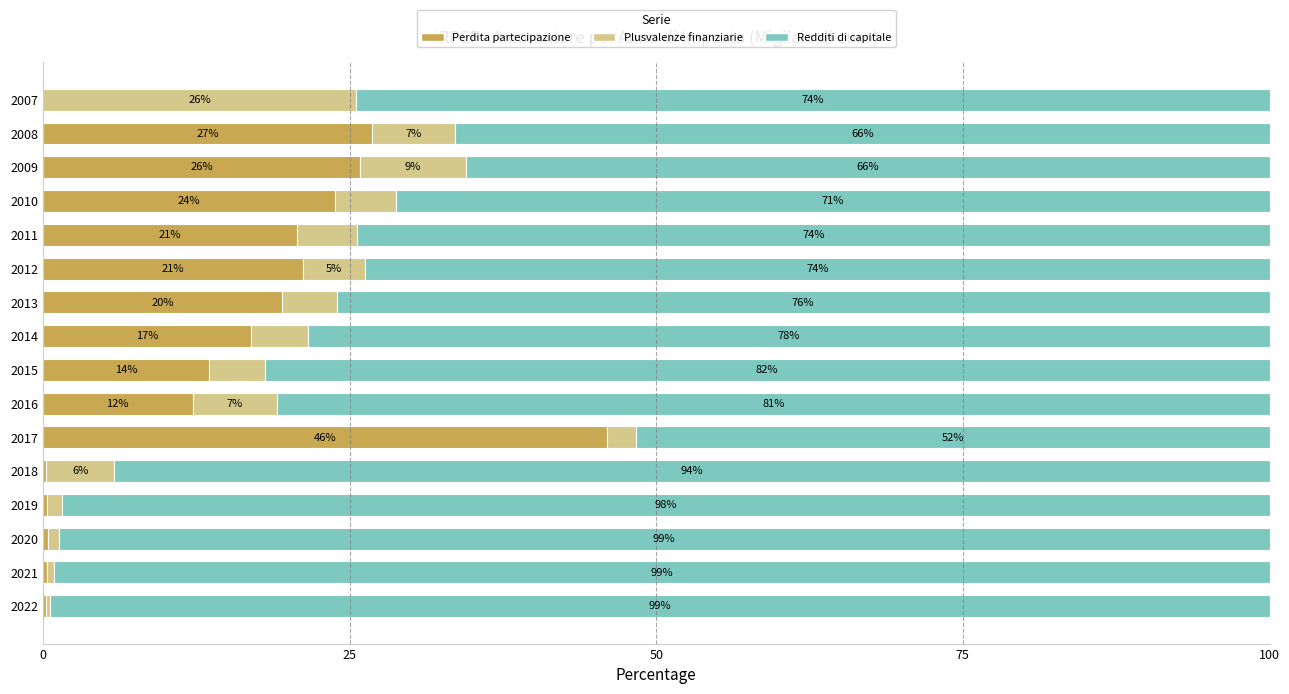

What is the total value across all series at 2010?

100.0